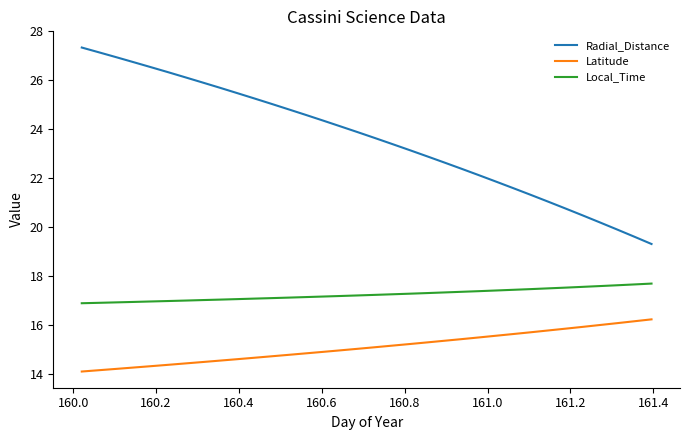

Which series has the largest total across all categories?

Radial_Distance